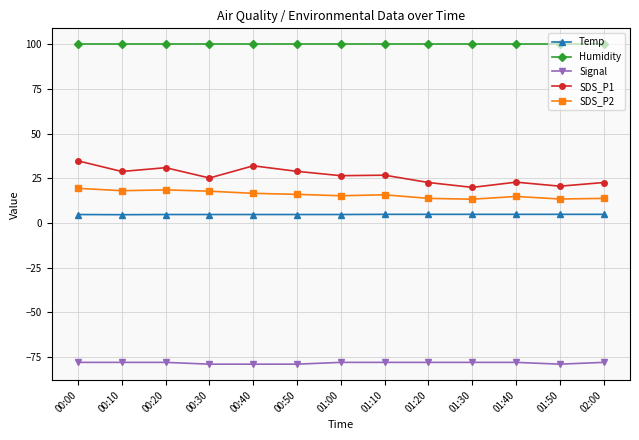

What is the total value across all series at 01:10?

69.1